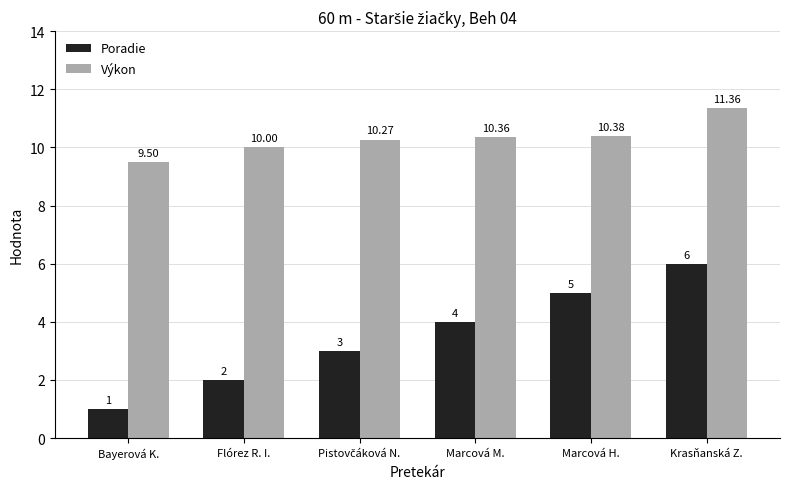

What is the total value across all series at Marcová M.?

14.4